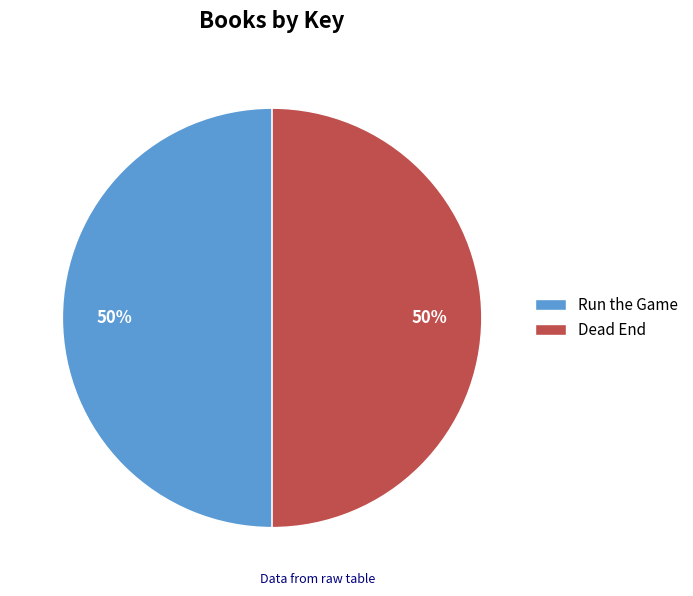

Is the sum of Dead End and Run the Game greater than half?

Yes